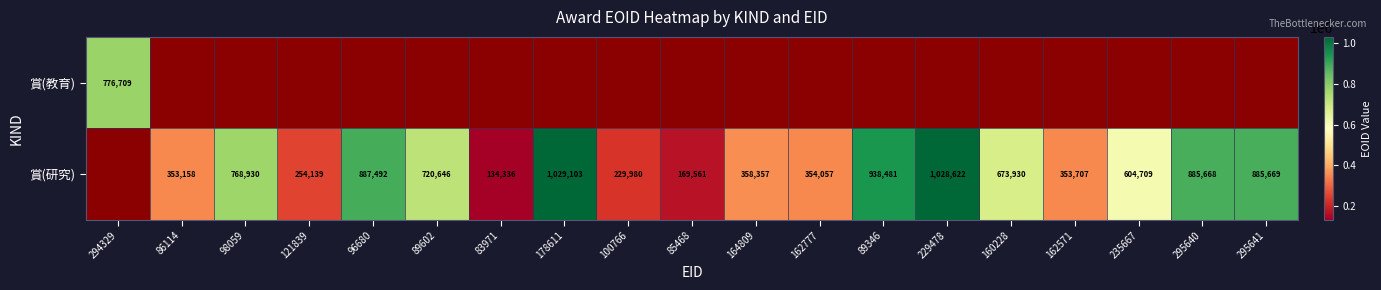

What is the total value across all series at 89346?

938481